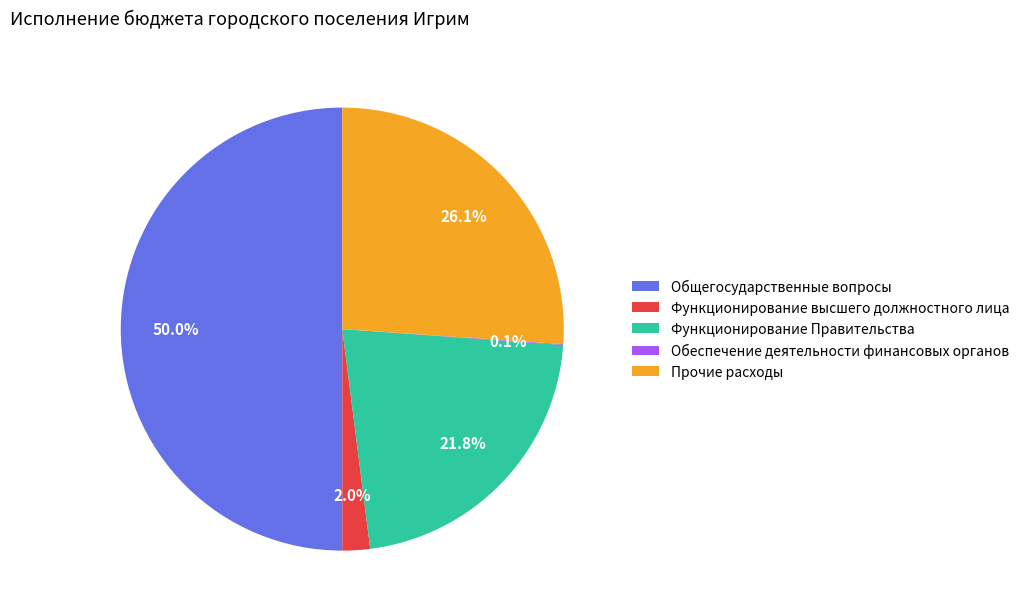

Which has a higher value, Общегосударственные вопросы or Функционирование Правительства?

Общегосударственные вопросы